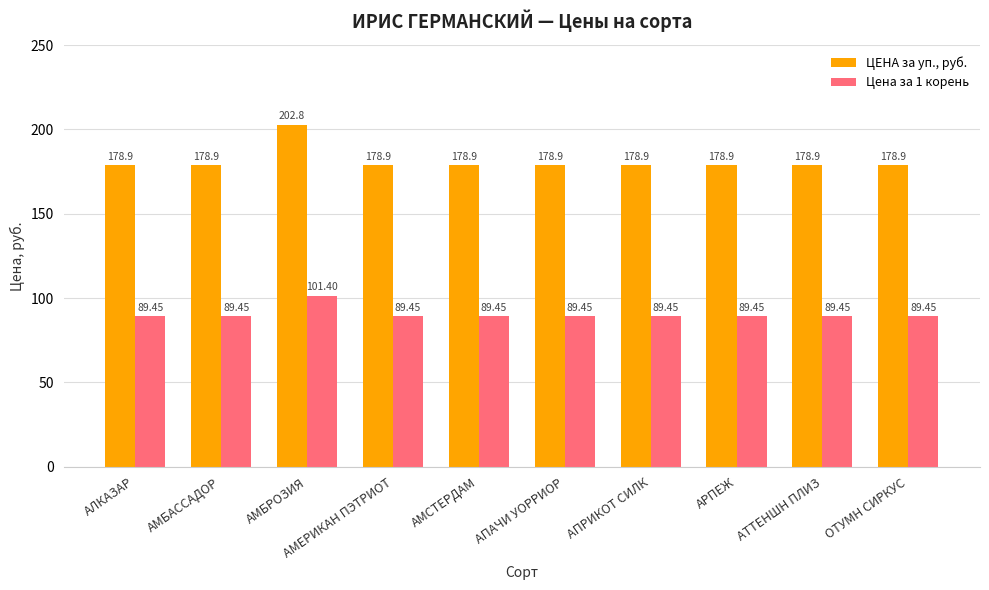

Which series has the largest range (max minus min)?

ЦЕНА за уп., руб.